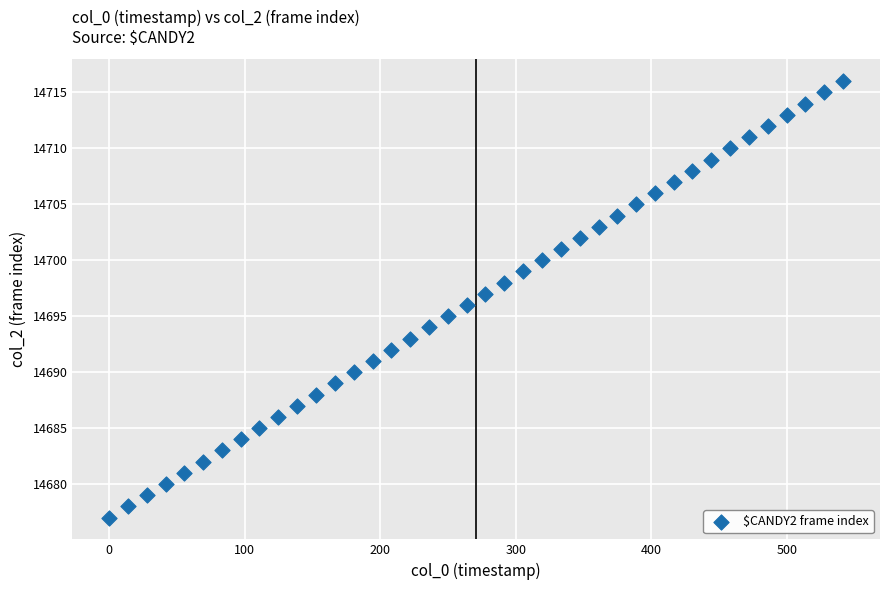

What is the range of Y values (max minus min)?

39